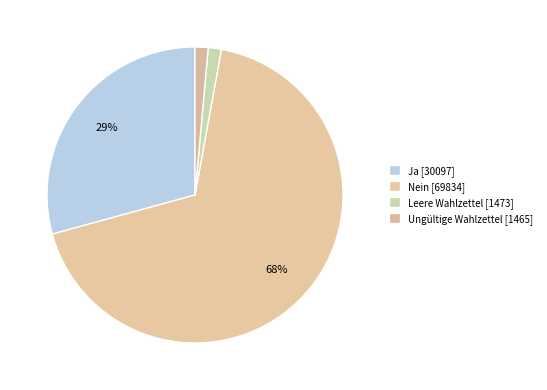

What is the change in value from Nein to Leere Wahlzettel?

-68361